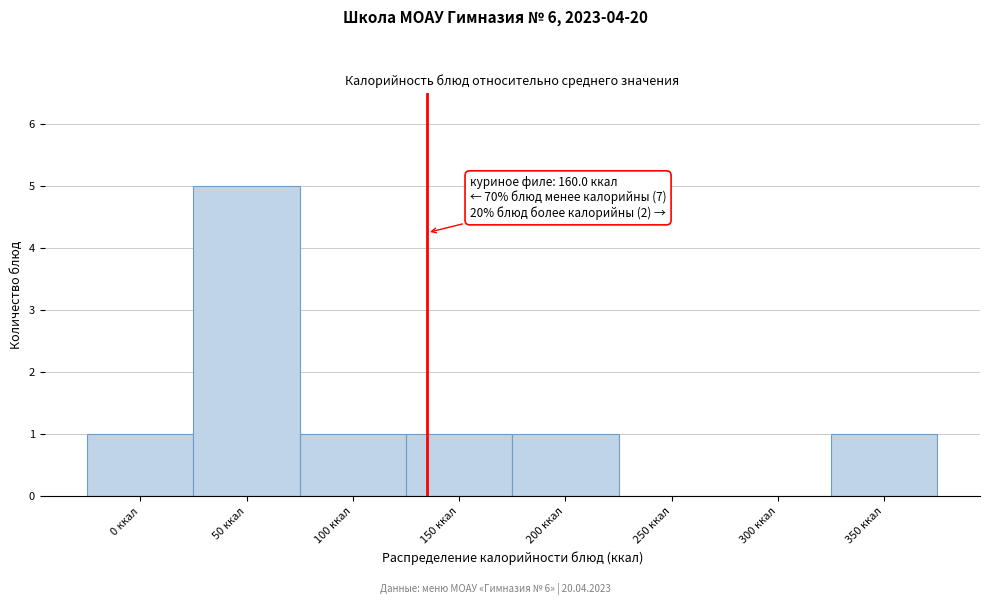

Reading right to left, extract all data points from this chart.

350 ккал=1	300 ккал=0	250 ккал=0	200 ккал=1	150 ккал=1	100 ккал=1	50 ккал=5	0 ккал=1